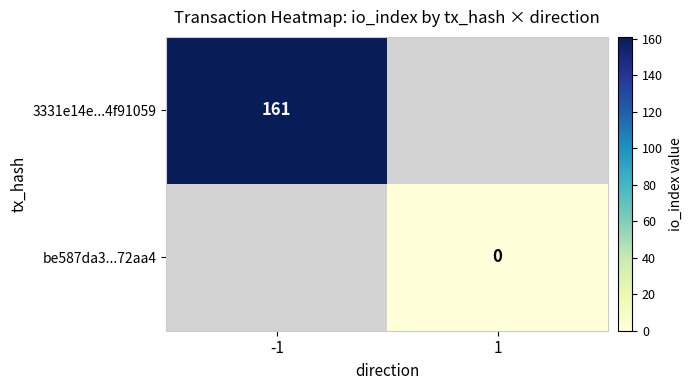

The value of 3331e14e...4f91059 at -1 is 111. True or false?

False